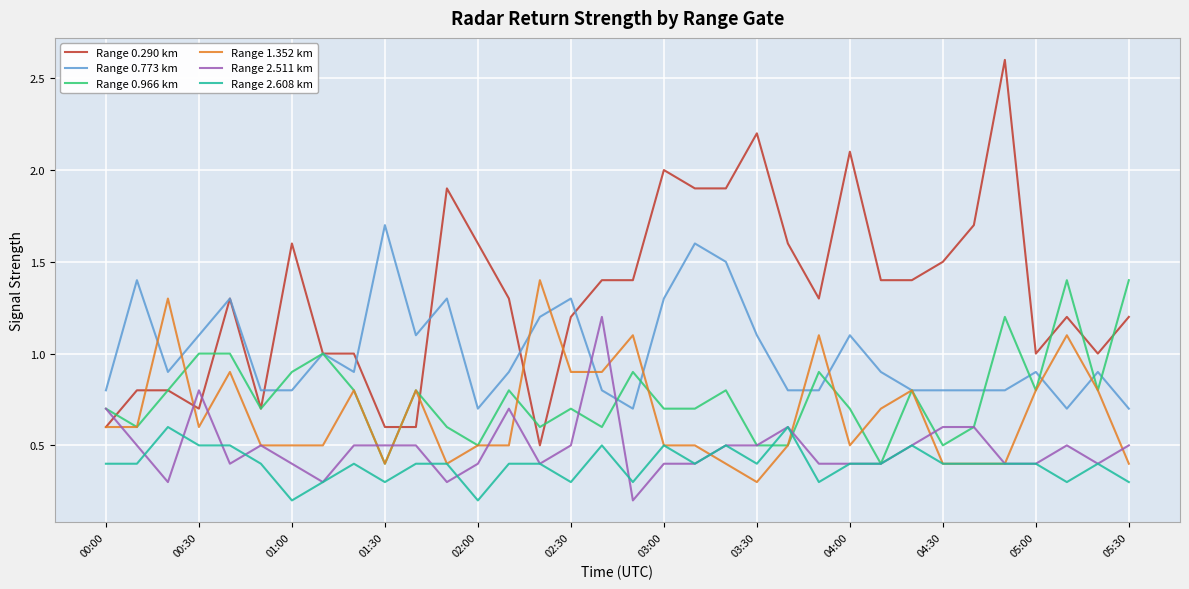

What is the highest value of the Range 1.352 km series?

1.4